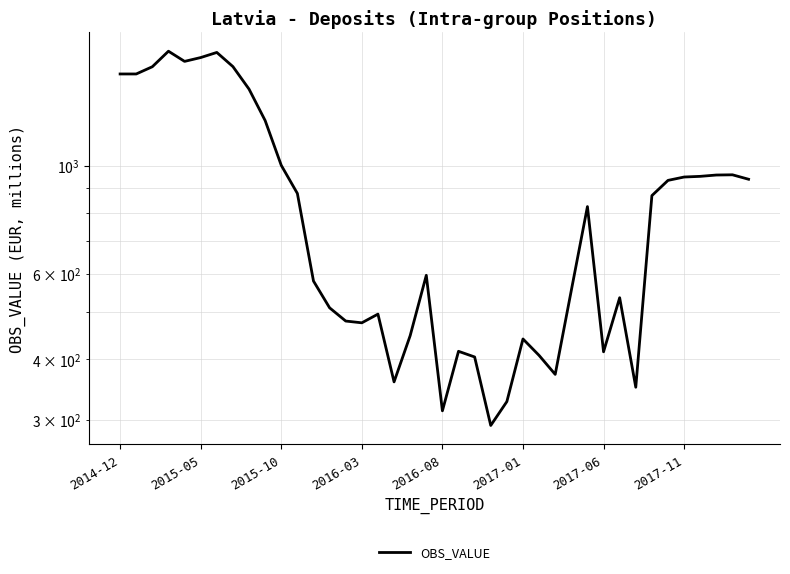

The value at 16 is 495. True or false?

True